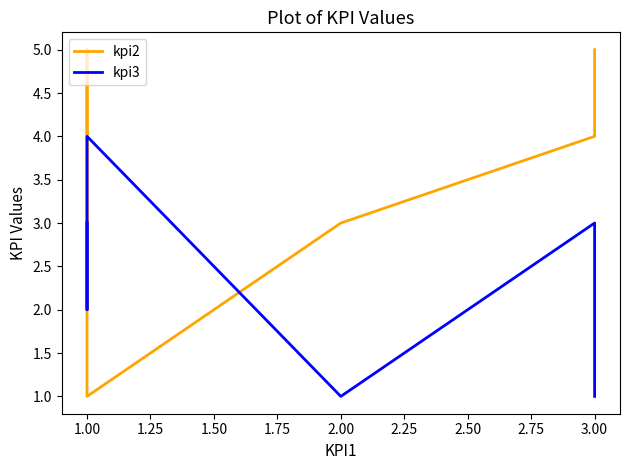

What is the value of the kpi2 point at the 1st from the left?

2